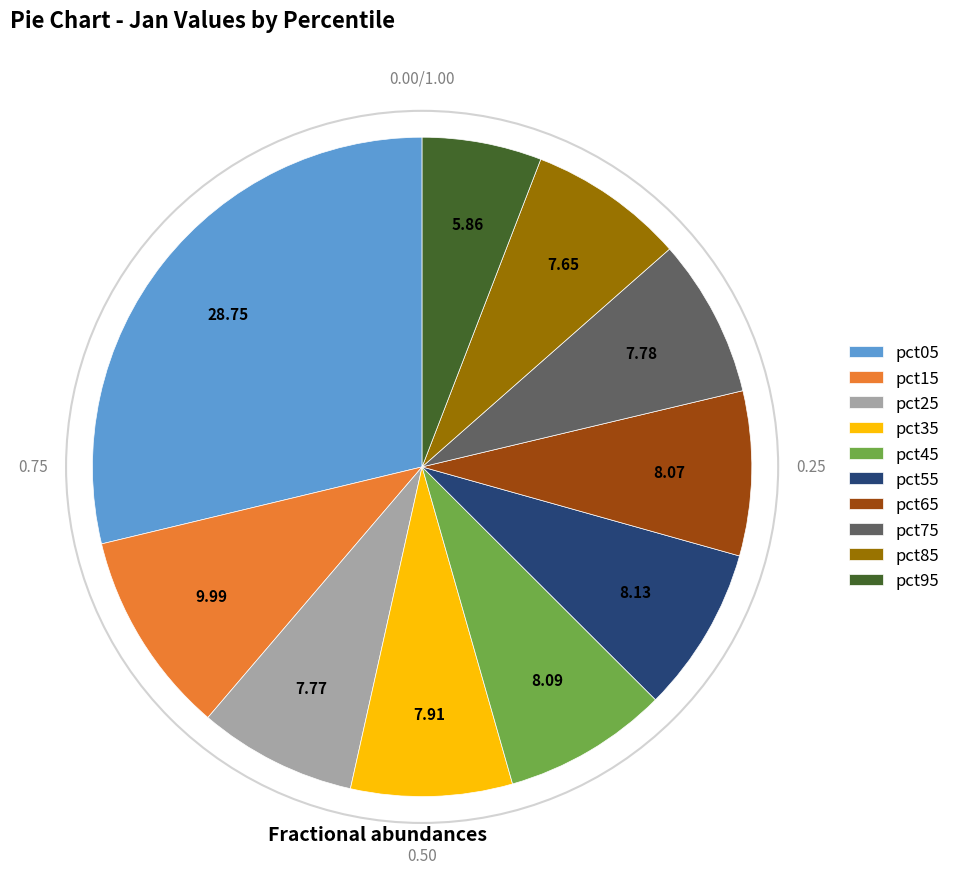

Which slice is the smallest?

pct95